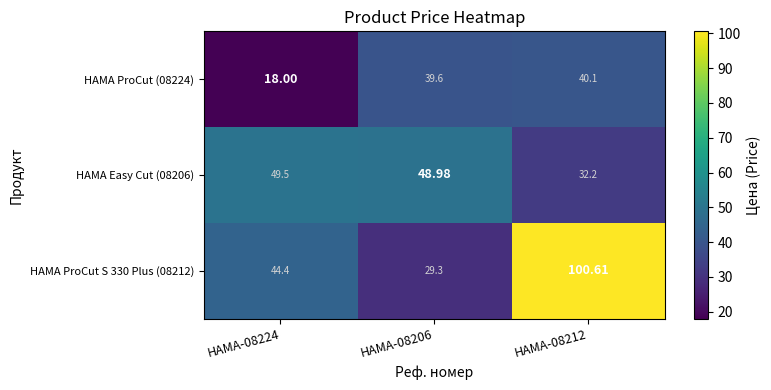

Count the number of data series in this chart.

3